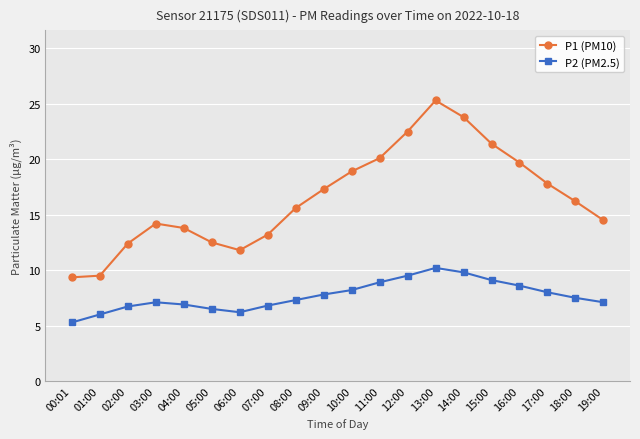

What is the label of the 8th point from the left?

07:00